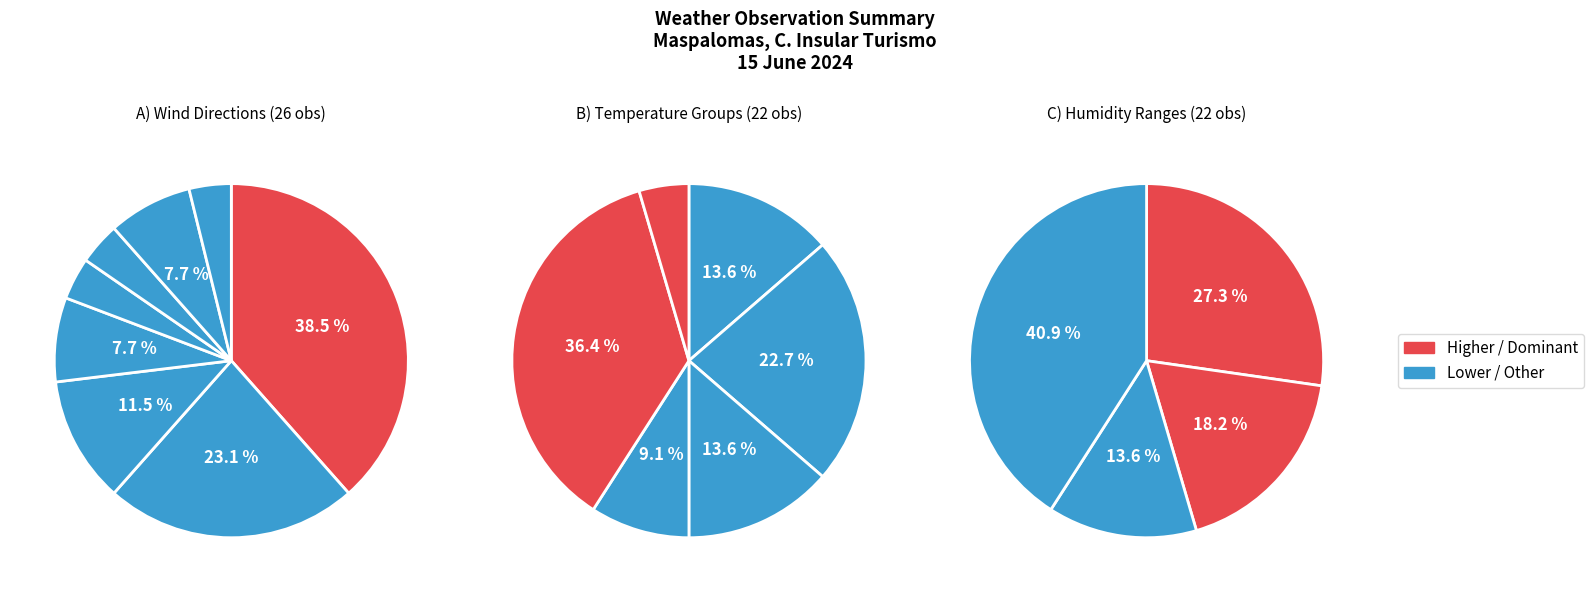

How many slices are in this pie chart?

8